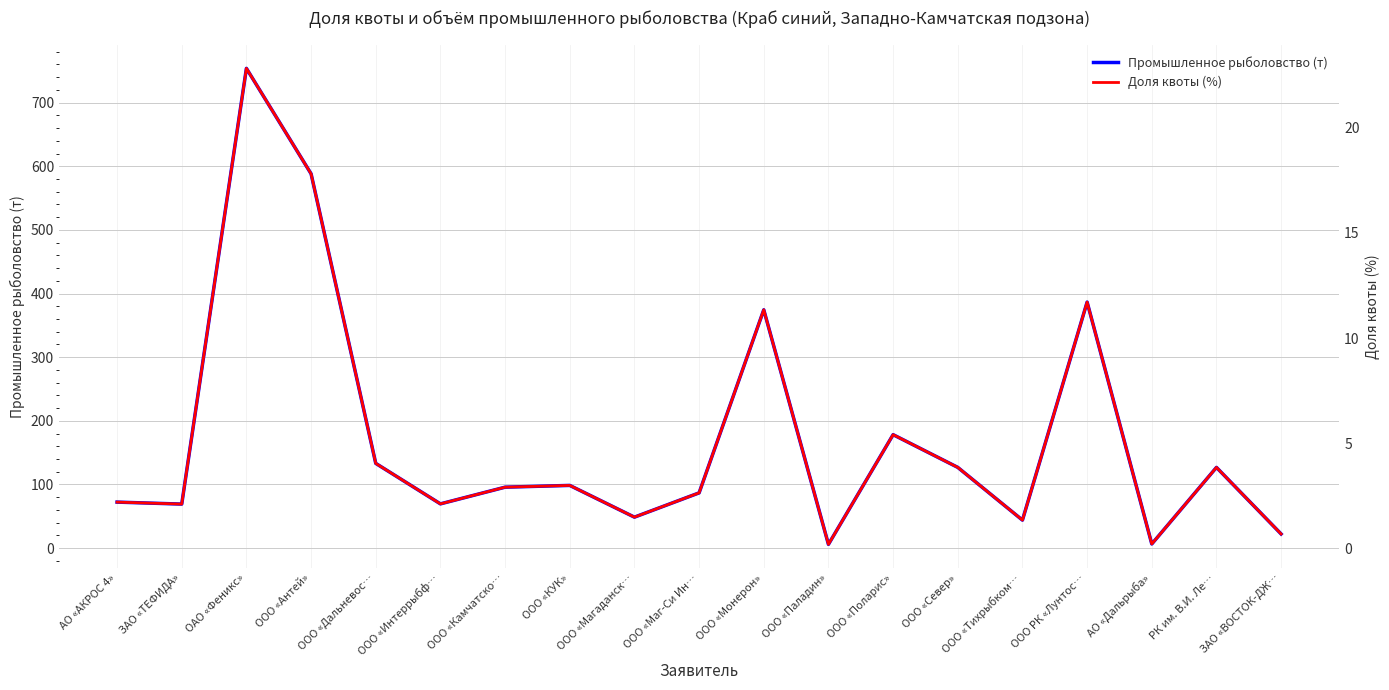

What is the value of the Промышленное рыболовство (т) point at the 11th from the left?

374.4